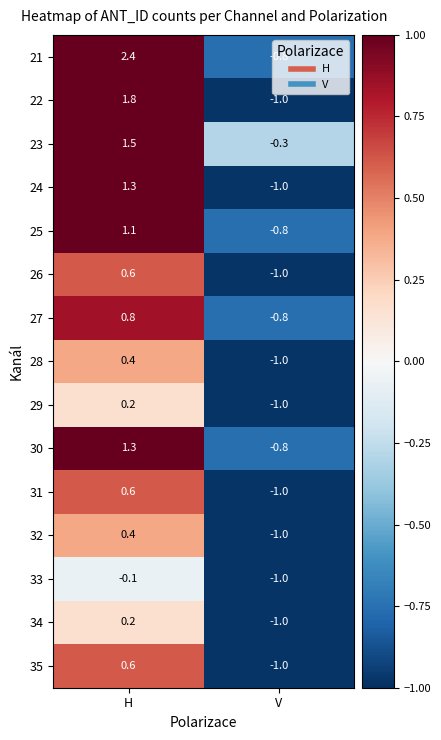

Rank the categories by 31 value from lowest to highest.

V, H